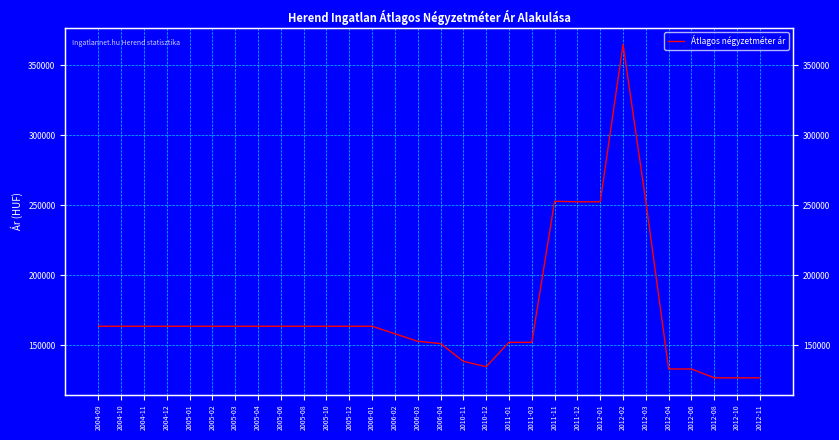

List the labels in order of value, smallest first.

2012-08, 2012-10, 2012-11, 2012-04, 2012-06, 2010-12, 2010-11, 2006-04, 2011-01, 2011-03, 2006-03, 2006-02, 2004-09, 2004-10, 2004-11, 2004-12, 2005-01, 2005-02, 2005-03, 2005-04, 2005-06, 2005-08, 2005-10, 2005-12, 2006-01, 2011-12, 2012-01, 2012-03, 2011-11, 2012-02